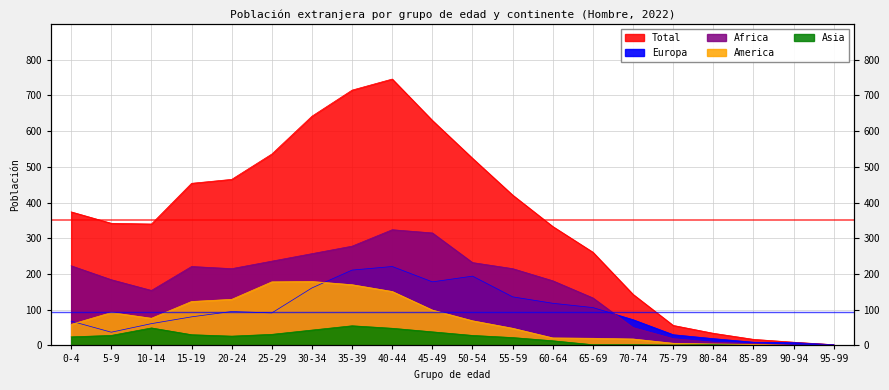

How many lines are shown in the chart?

5